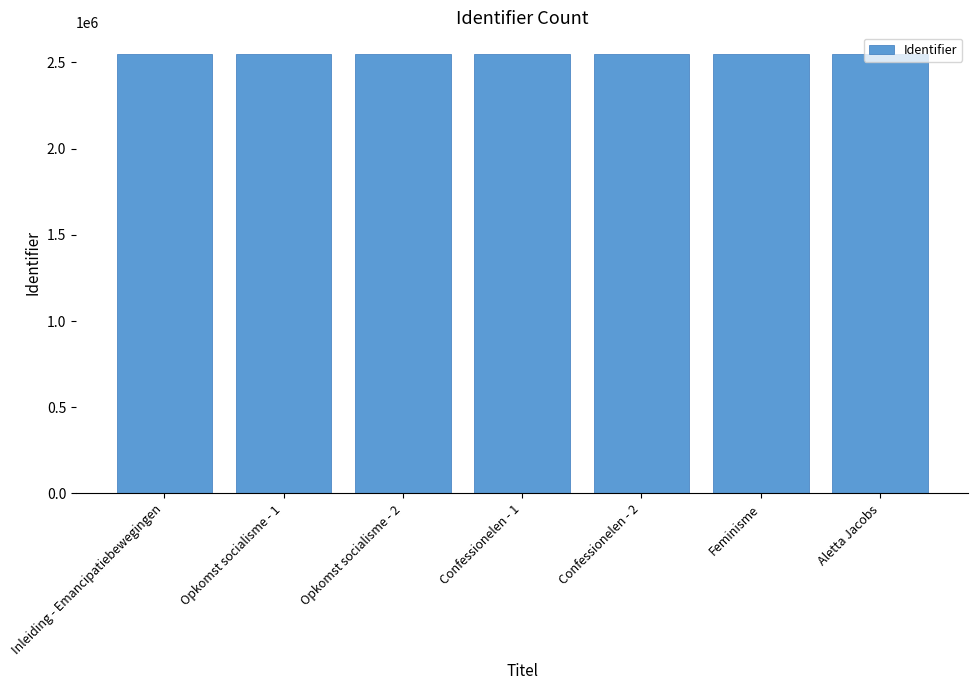

Approximately how many times larger is the value at Inleiding - Emancipatiebewegingen compared to Opkomst socialisme - 2?

1.0